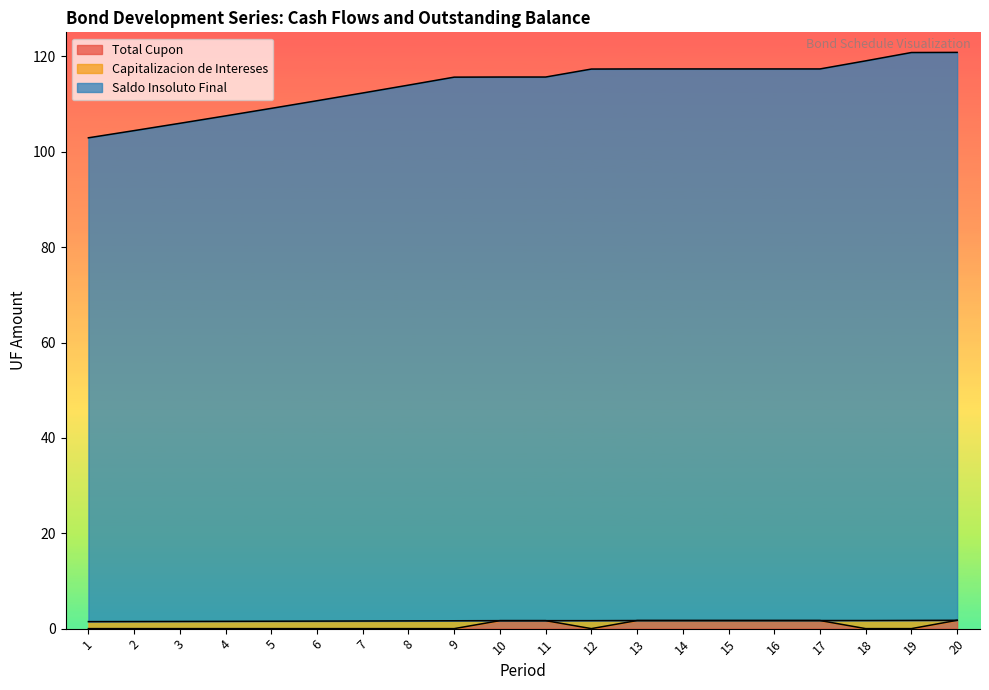

What is the difference between the Total Cupon values at 13 and 4?

1.7